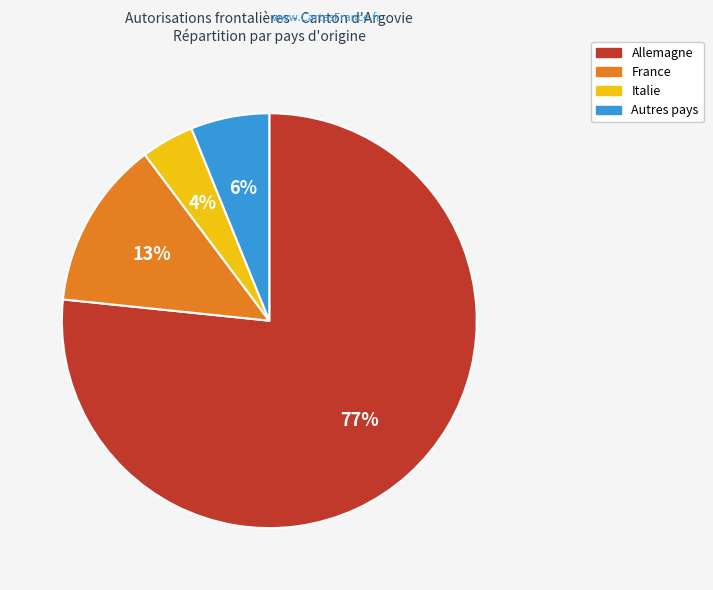

To the nearest percent, what is the difference between the largest and smallest slice percentages?

73%